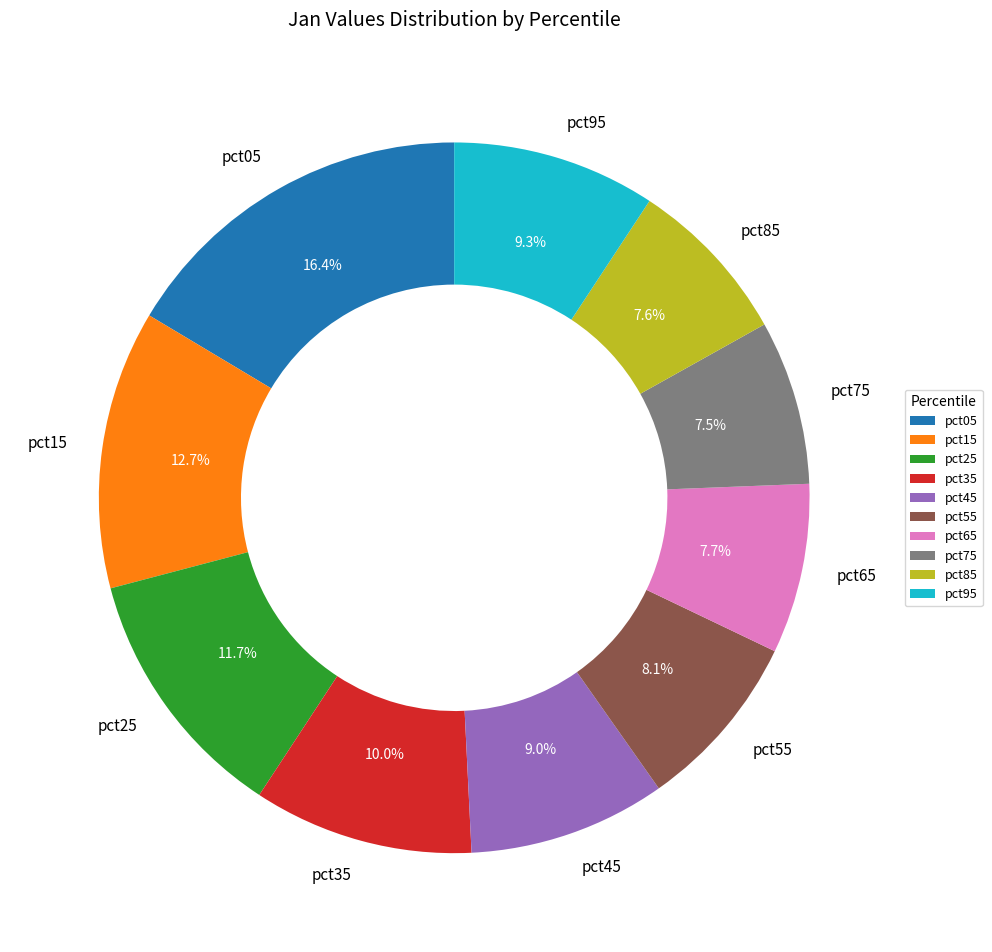

The pct15 slice represents 1% of the pie. True or false?

False